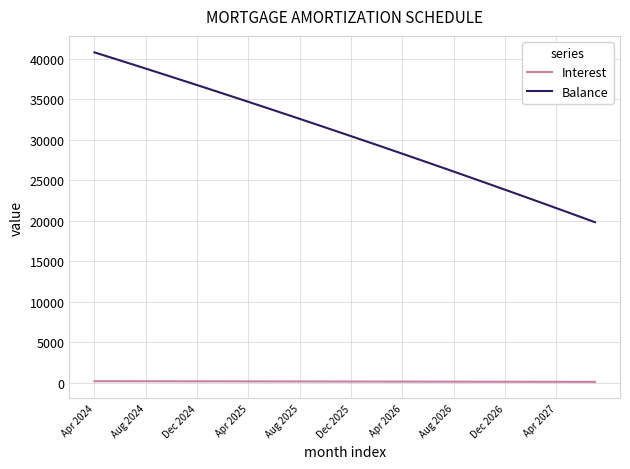

What is the difference between the maximum and minimum values in the Balance series?

21003.0